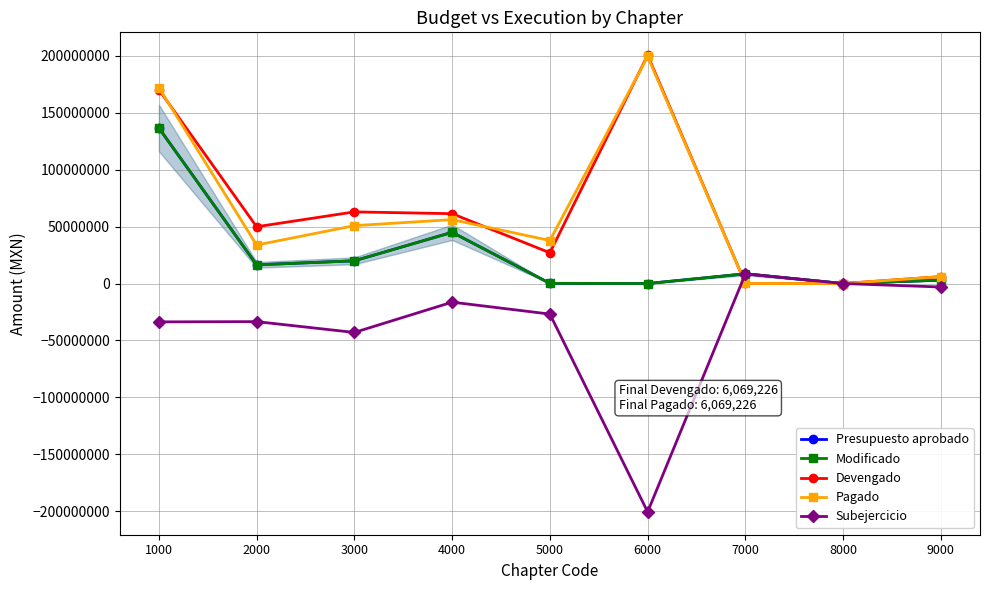

What is the maximum value shown in the chart?

200466277